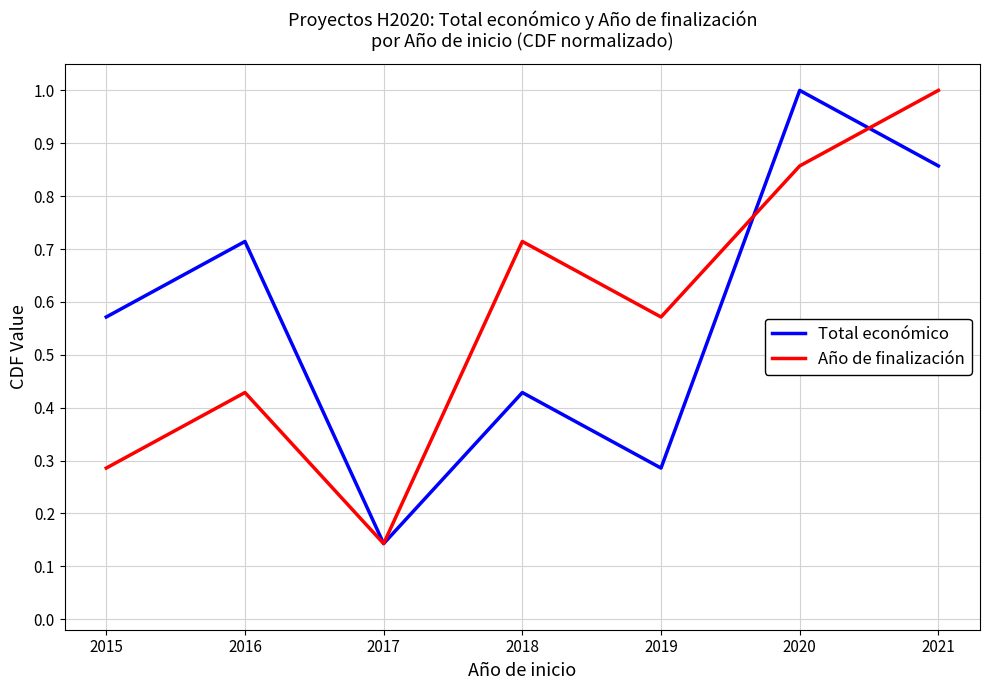

Where is Total económico nearest to the value 0?

2017